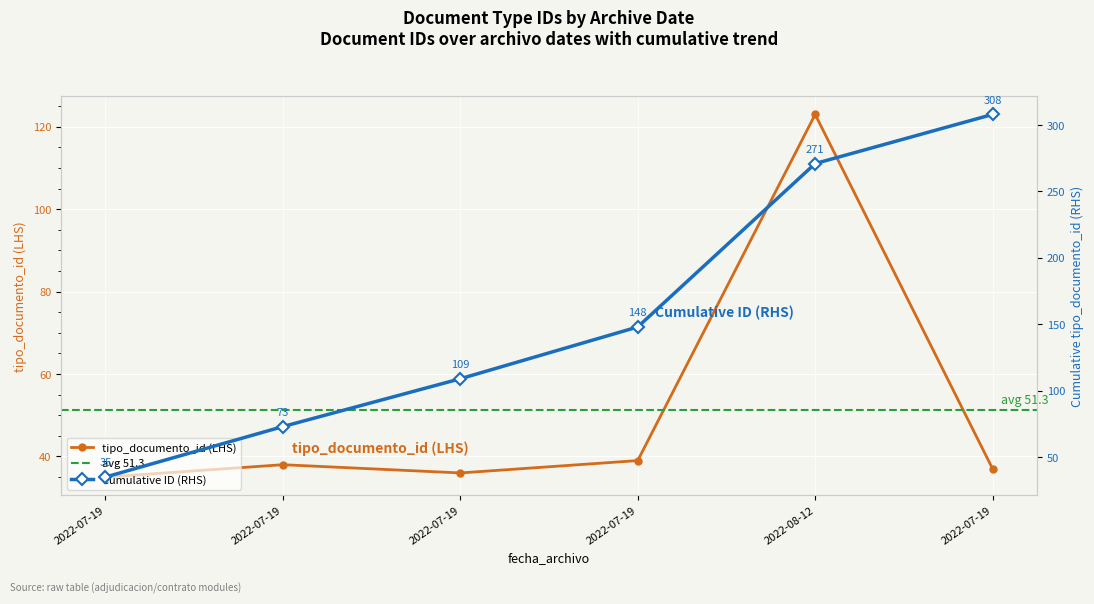

The chart shows a value of 123 at 2022-08-12. True or false?

True